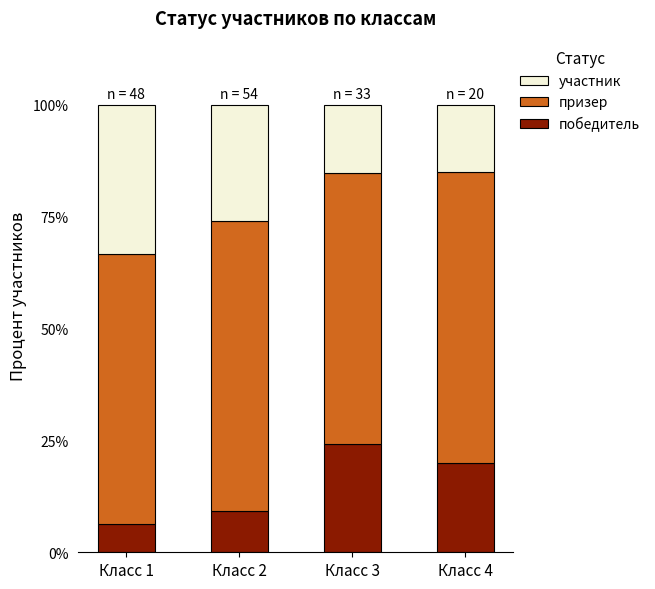

What is the total value across all series at Класс 3?

100.0